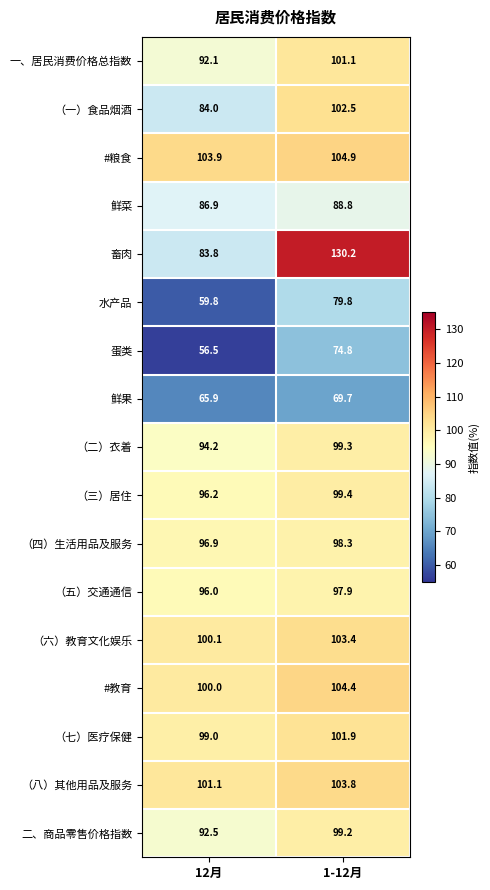

What is the sum of all #粮食 values?

208.8